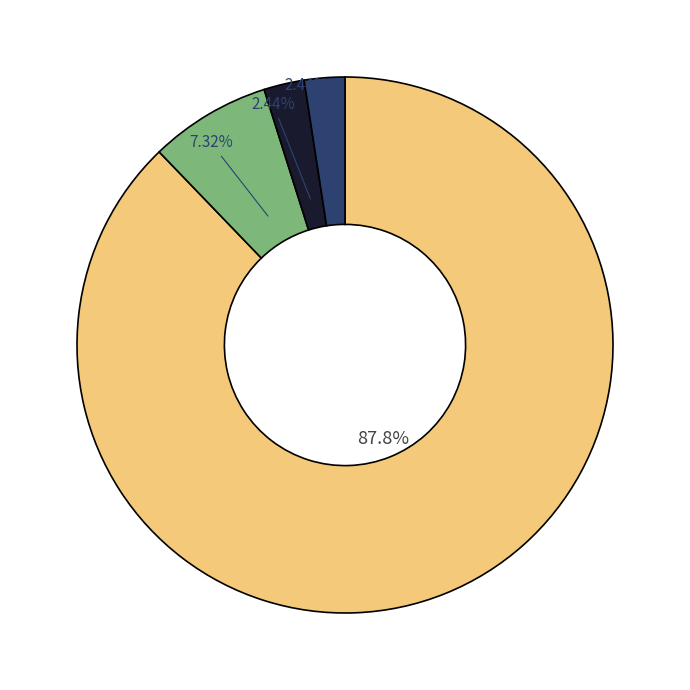

Count the number of slices in the pie.

4